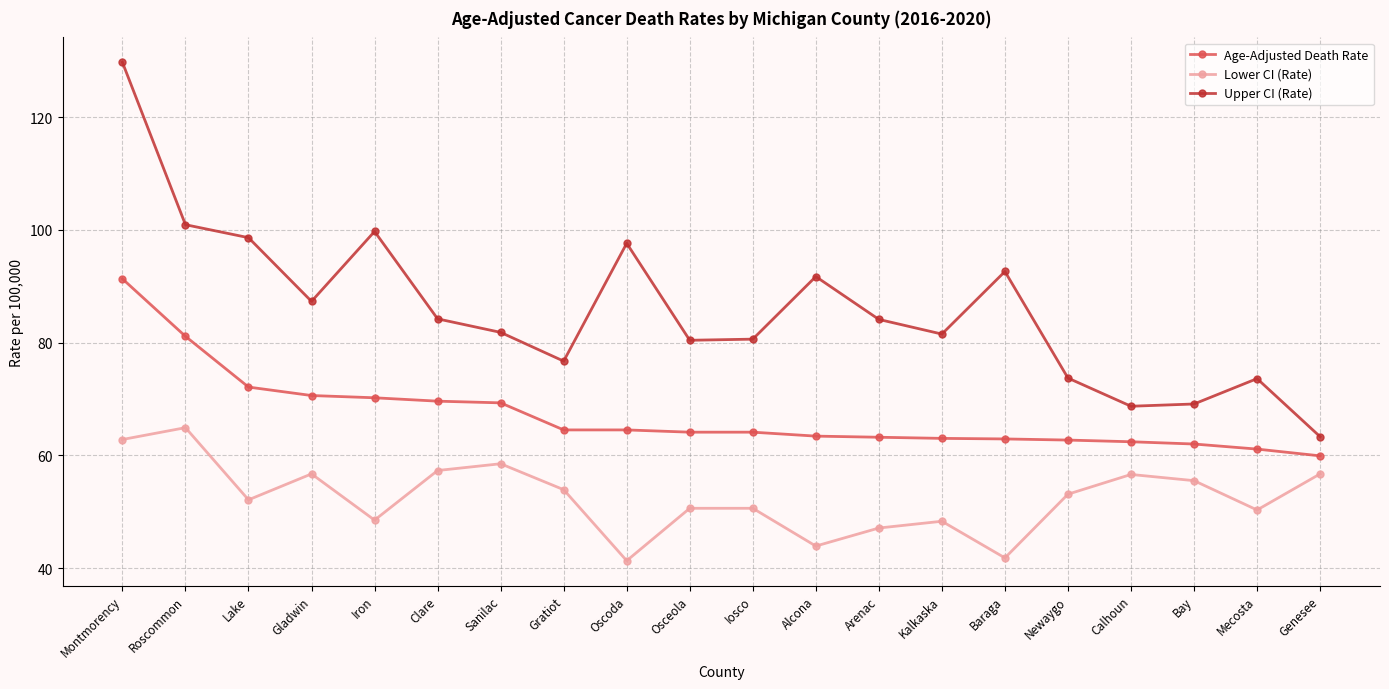

What is the maximum value for Age-Adjusted Death Rate?

91.3